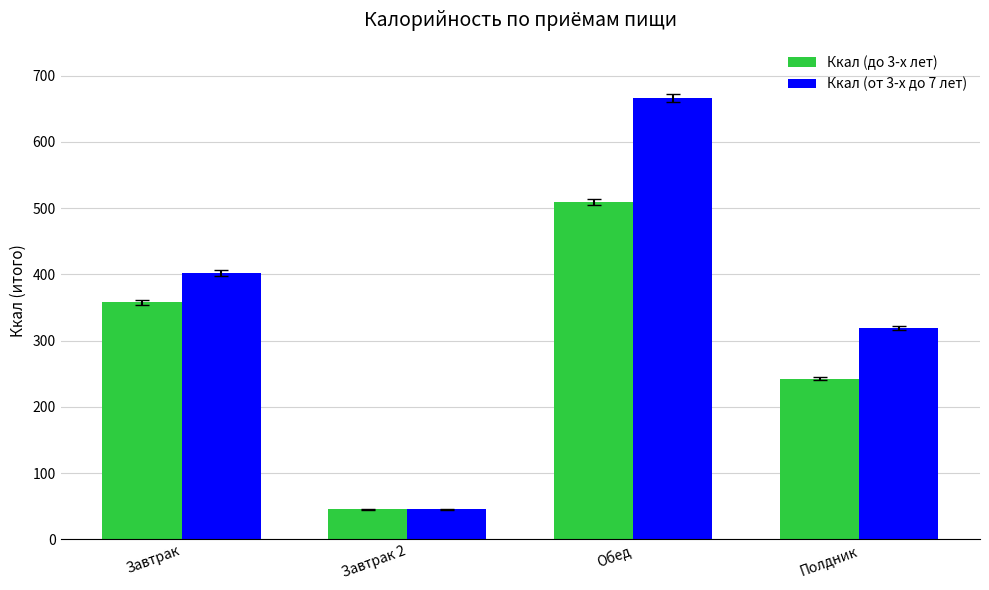

What is the average value of the Ккал (от 3-х до 7 лет) series?

358.0